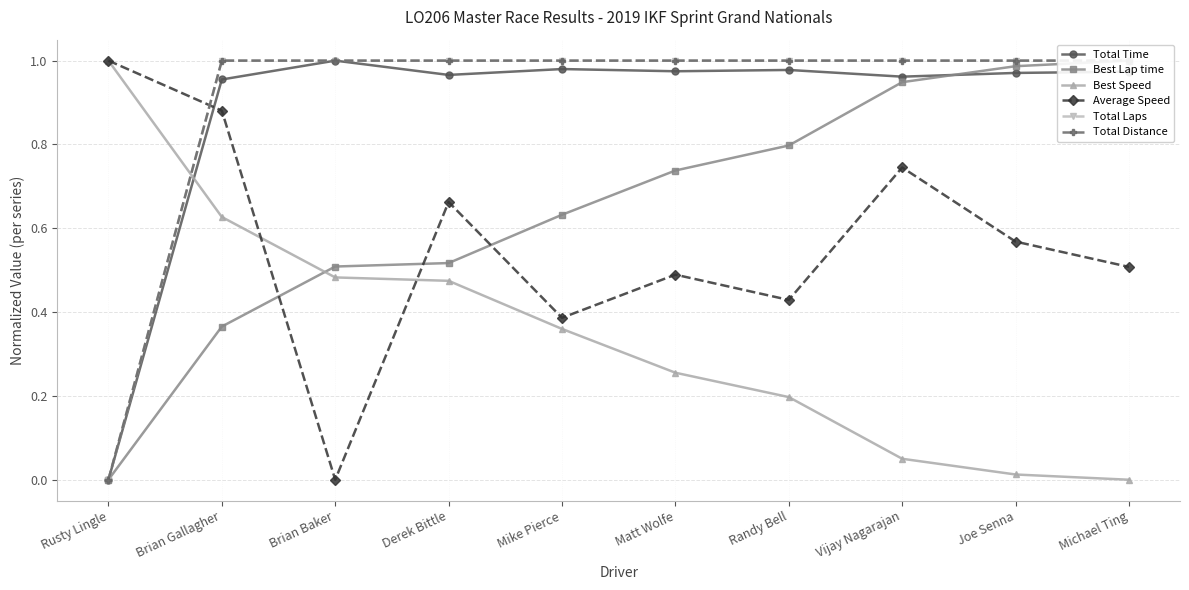

Between which two adjacent categories do Total Distance and Average Speed first intersect?

Rusty Lingle and Brian Gallagher